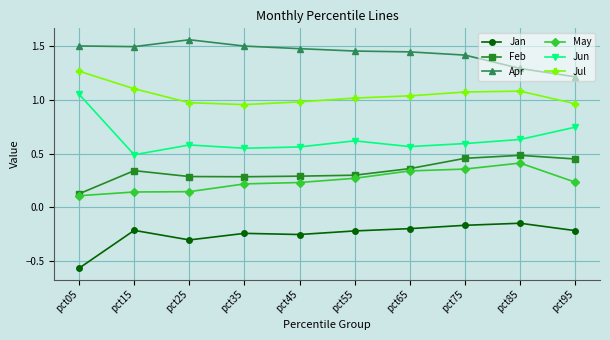

Is the value of May at pct35 greater than the value of Jan at pct85?

Yes